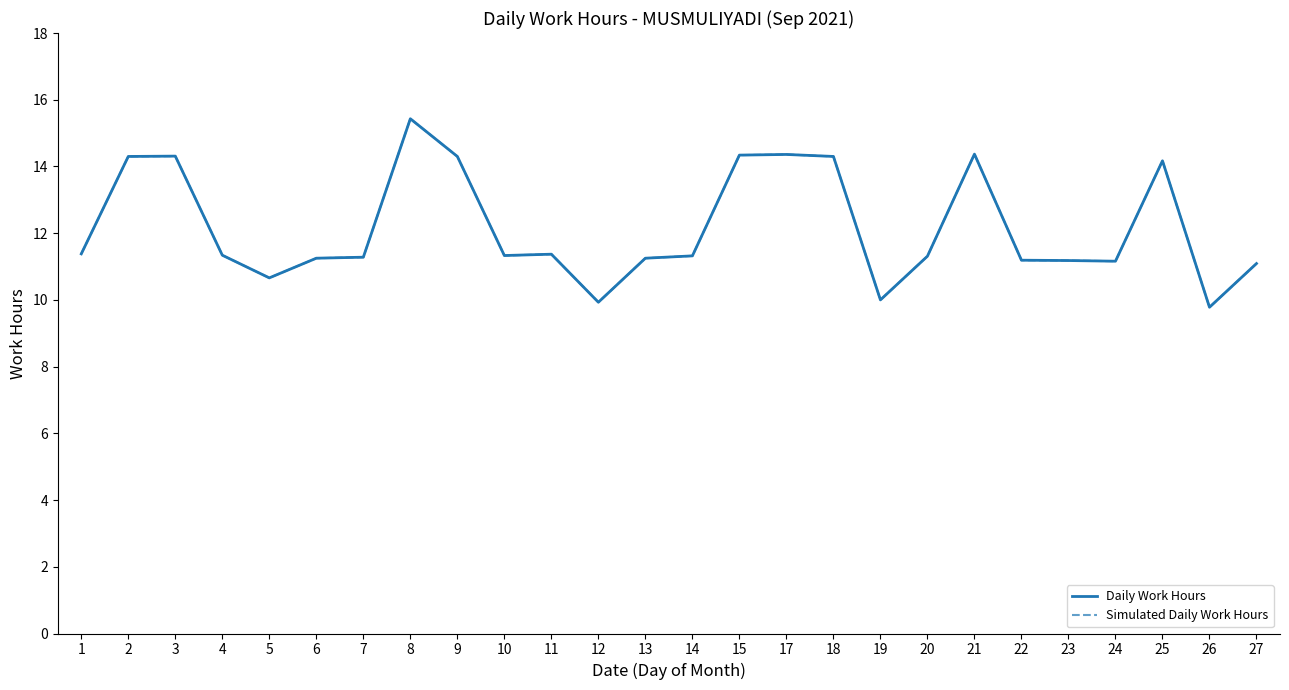

Which series has the largest range (max minus min)?

Daily Work Hours